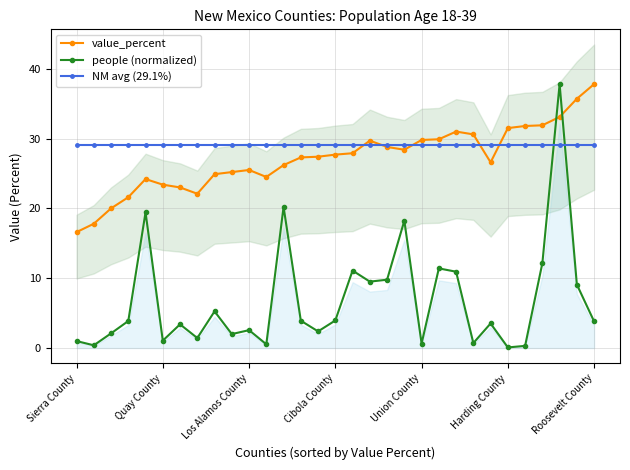

At which label does value_percent reach its peak?

Roosevelt County